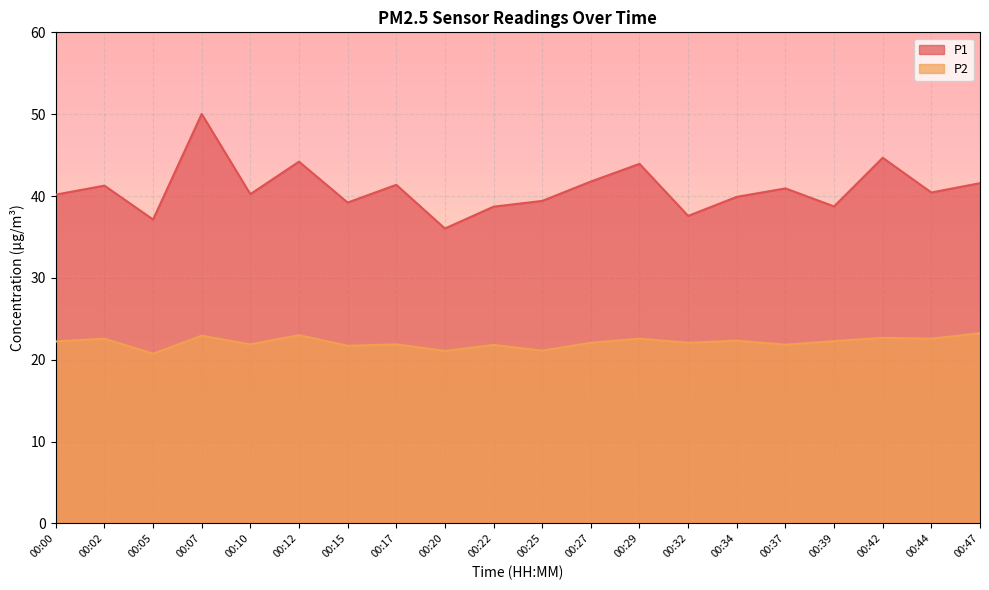

True or false: P2 and P1 intersect in this chart.

False